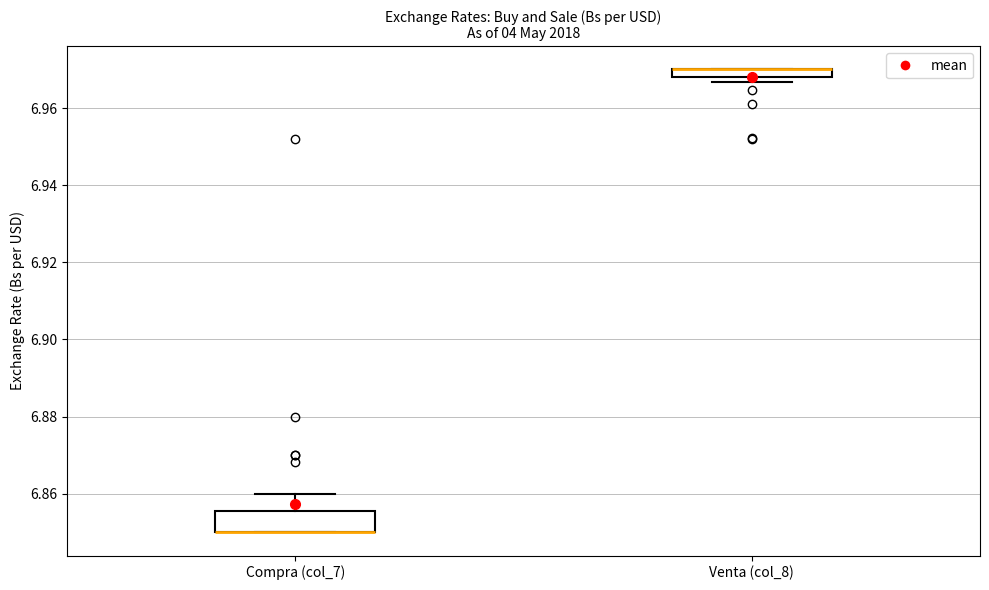

Comparing the boxes themselves (not the whiskers), which one is the tallest?

Compra (col_7)